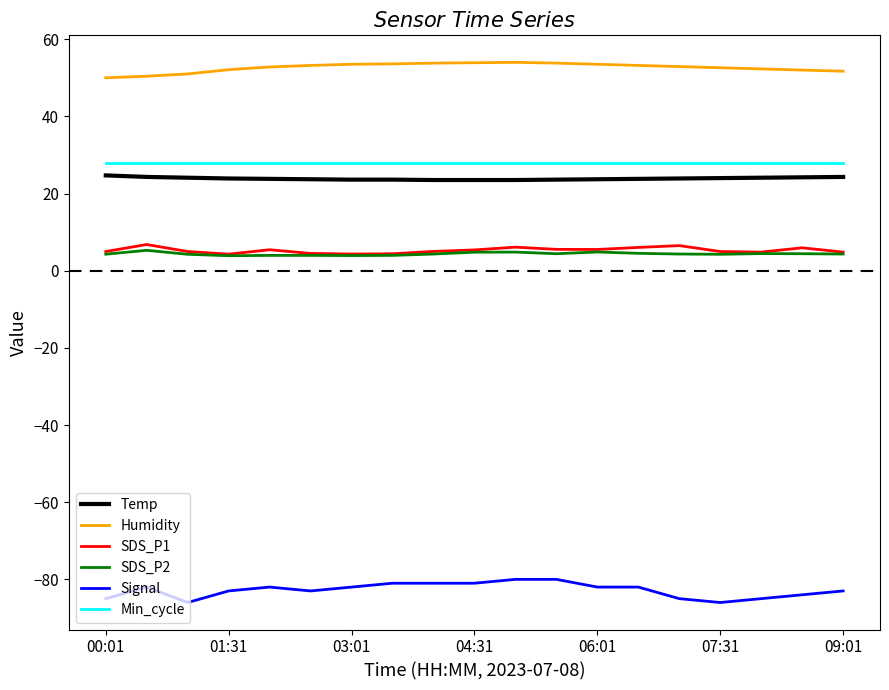

What is the difference between the second highest and second lowest values in the Signal series?

6.0